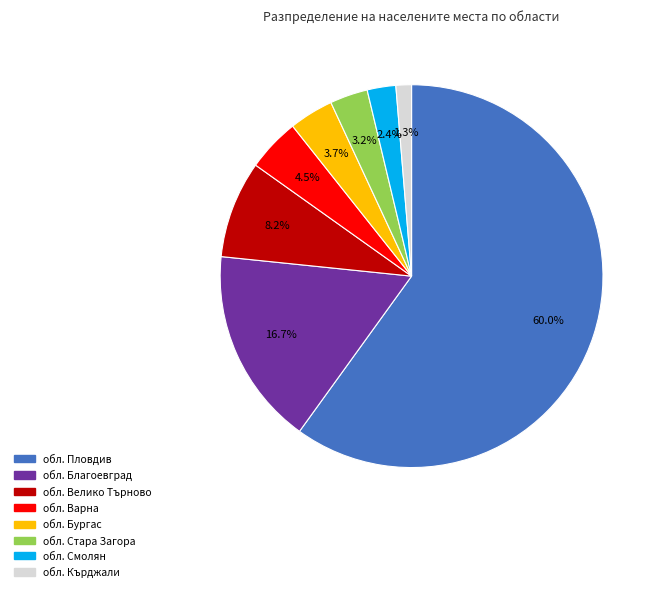

Rank the categories by value from lowest to highest.

обл. Кърджали, обл. Смолян, обл. Стара Загора, обл. Бургас, обл. Варна, обл. Велико Търново, обл. Благоевград, обл. Пловдив